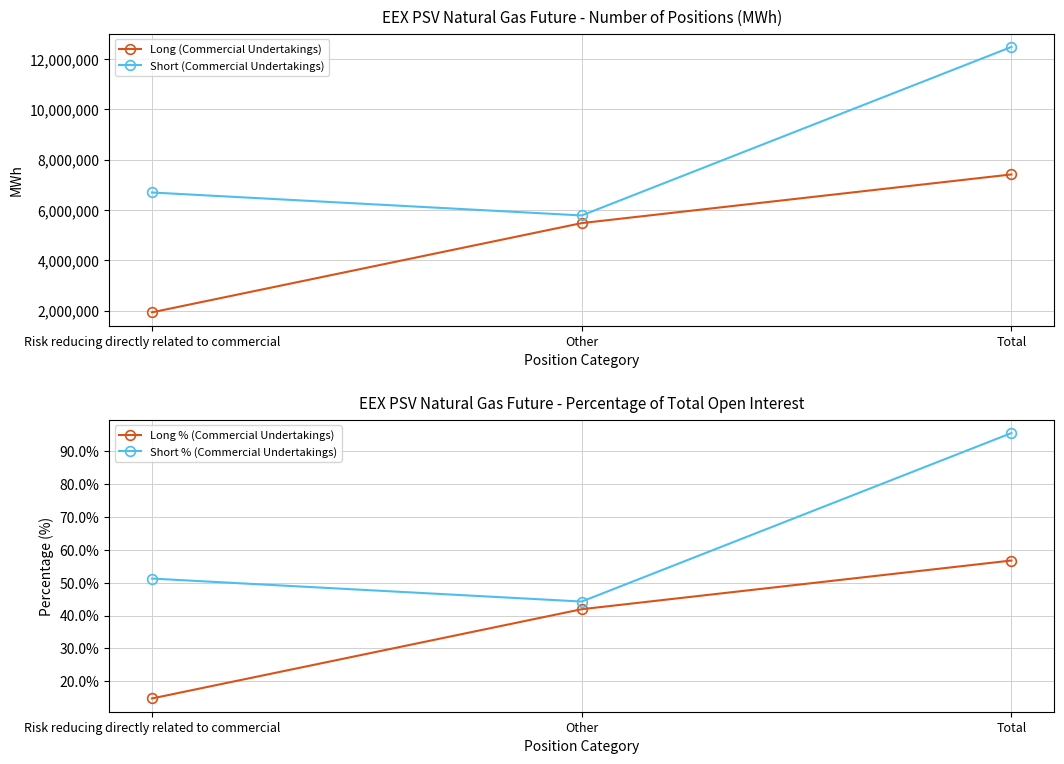

True or false: Short (Commercial Undertakings) has a value of 3249874.8 at Total.

False